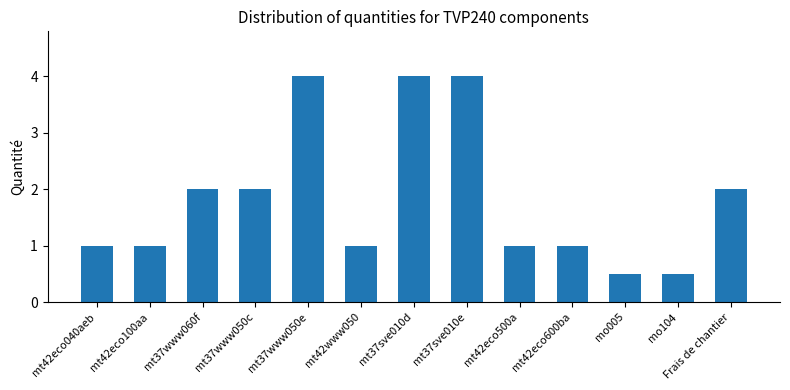

Does the chart contain stacked bars?

No